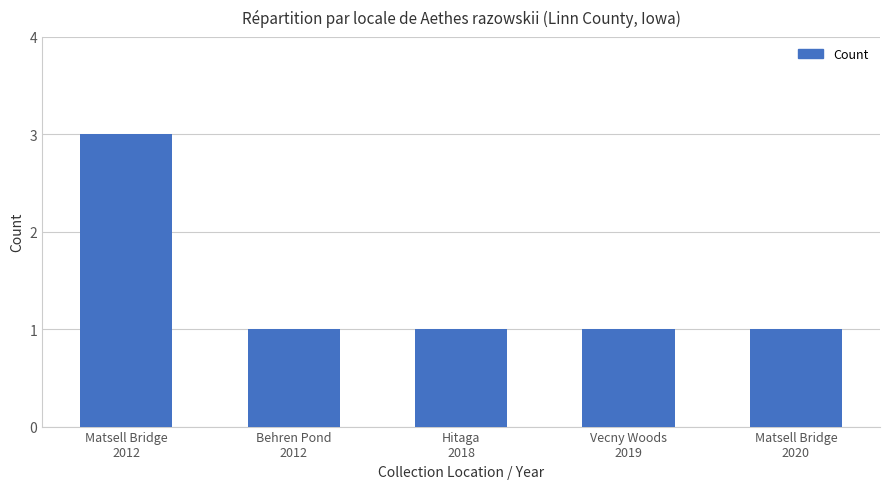

What is the sum of the values at Vecny Woods
2019 and Matsell Bridge
2012?

4